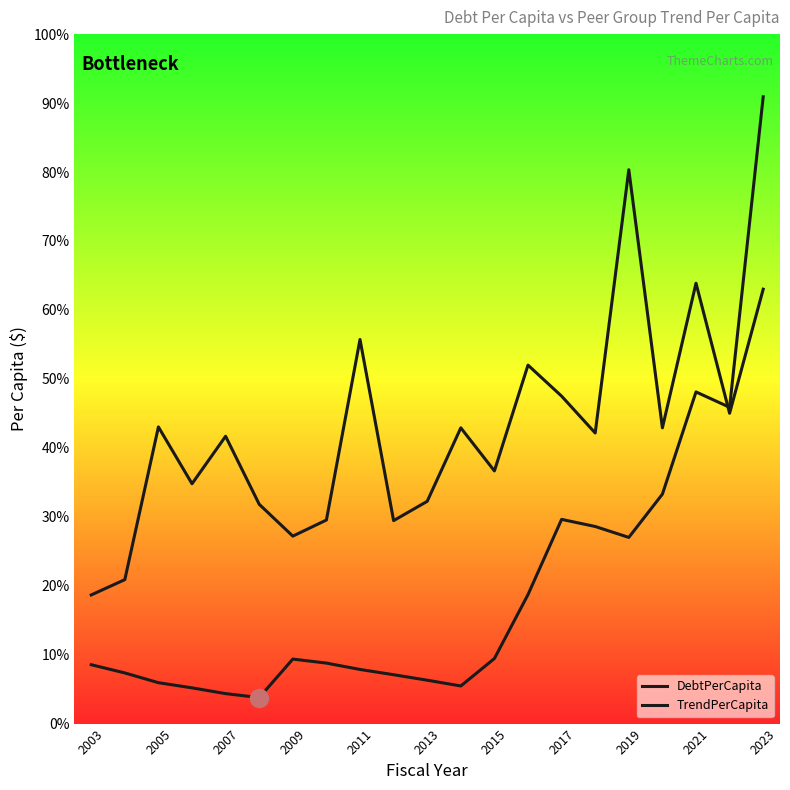

Is the value of DebtPerCapita at 16 greater than the value of TrendPerCapita at 19?

No